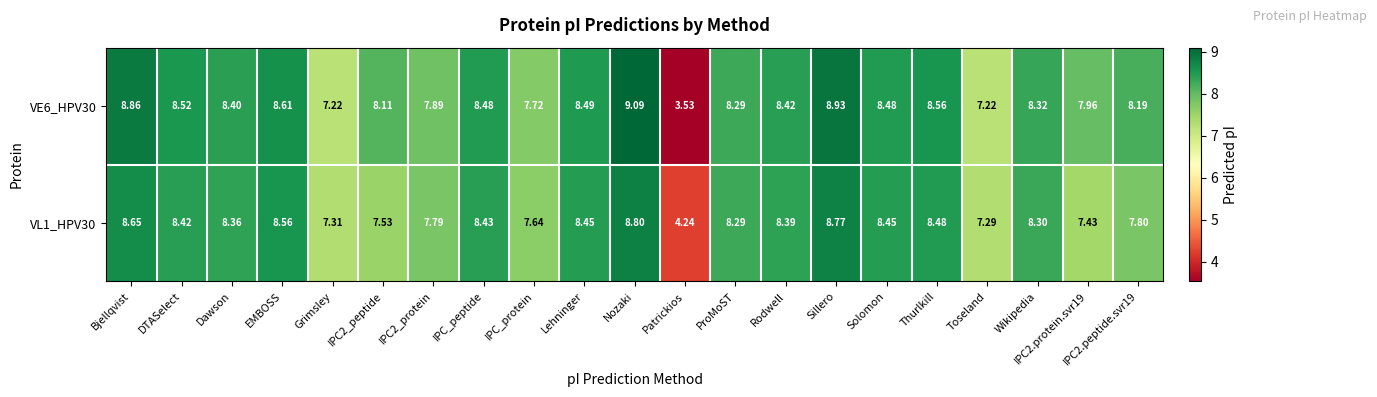

Which category has the highest value in the VE6_HPV30 series?

Nozaki